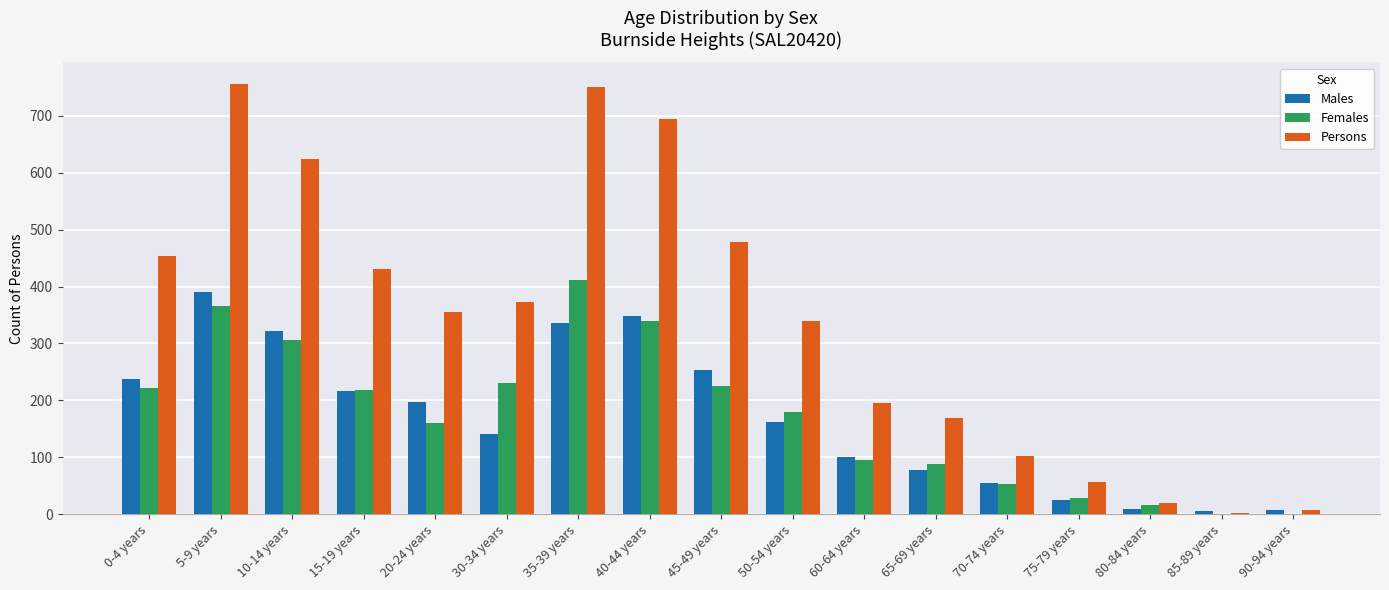

Which series has the largest total across all categories?

Persons